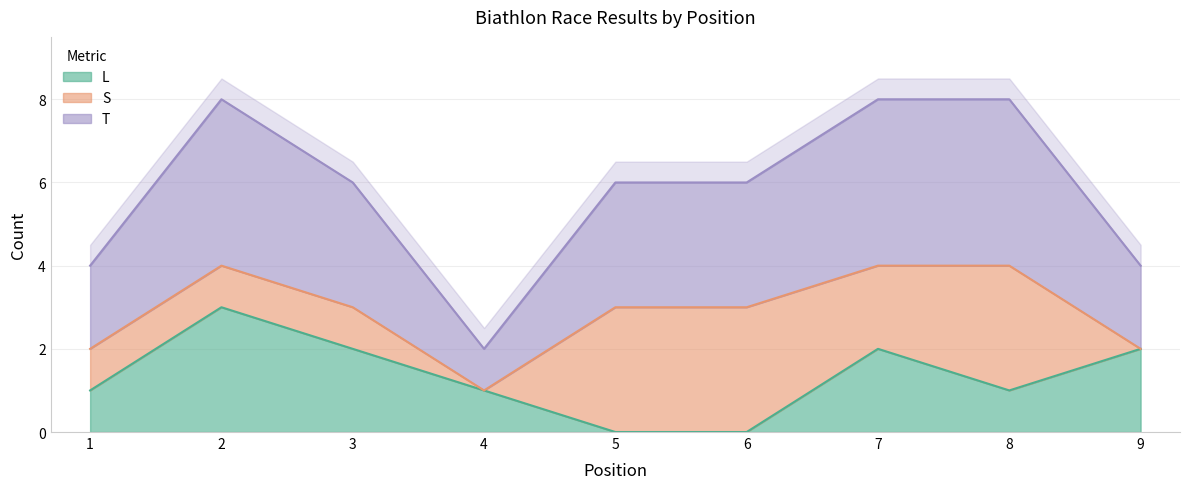

True or false: L has a value of 1 at 7.

False